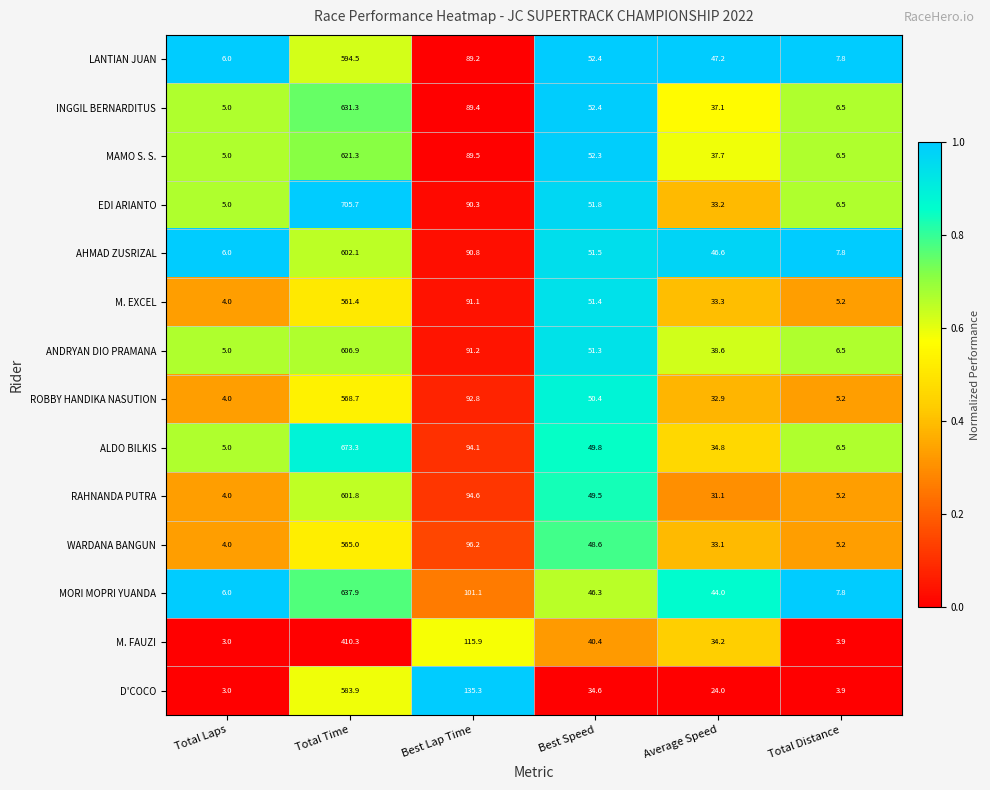

Is the value of MAMO S. S. at Average Speed greater than the value of EDI ARIANTO at Total Laps?

Yes